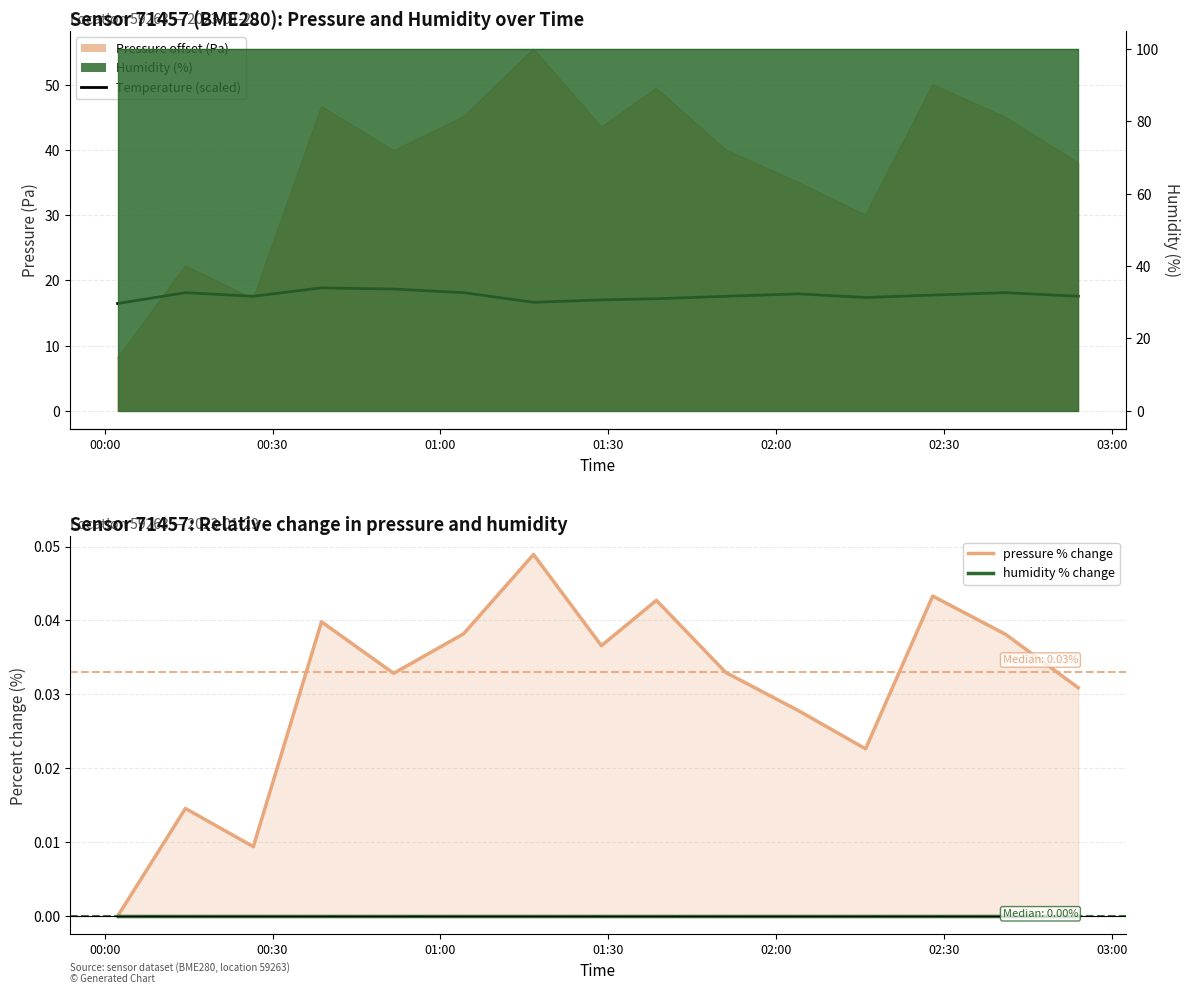

Which series has the largest range (max minus min)?

temperature (scaled)